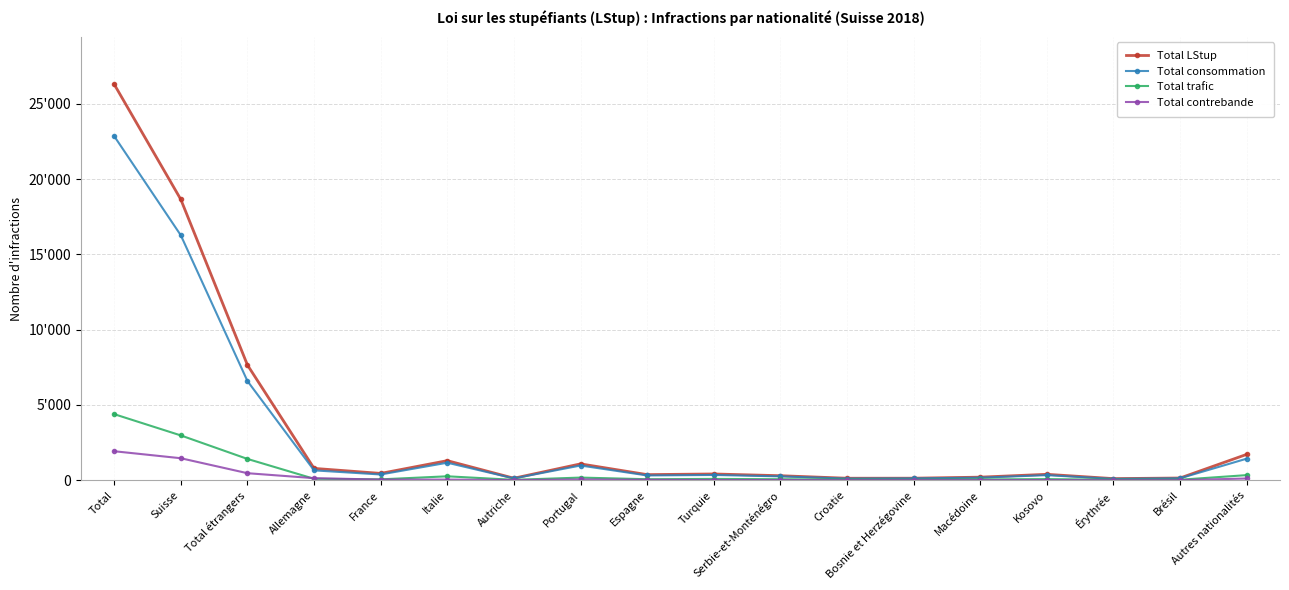

Which has a higher value, Allemagne or Total étrangers?

Total étrangers